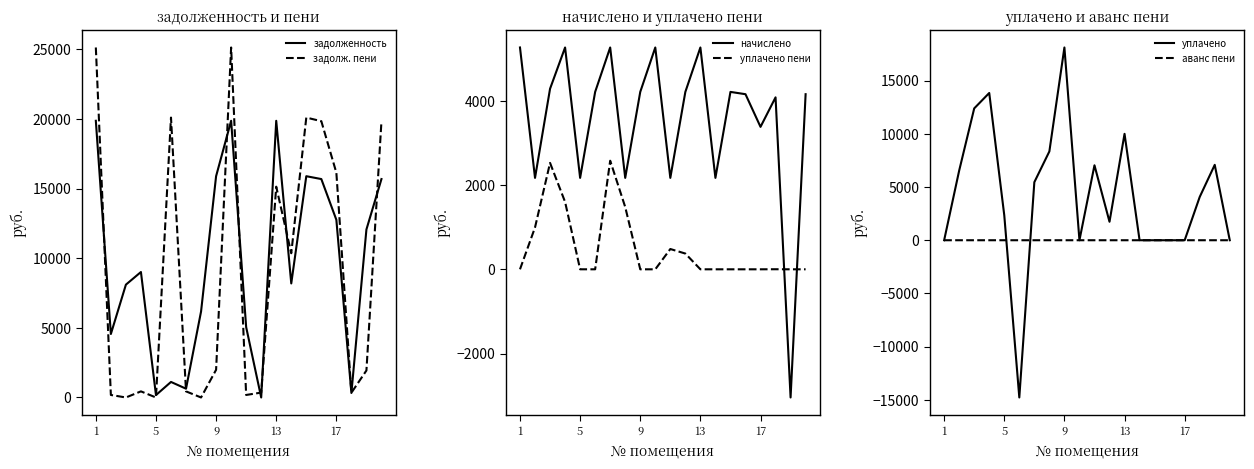

In задолж. пени, how many points are lower than both neighbors (excluding endpoints)?

6